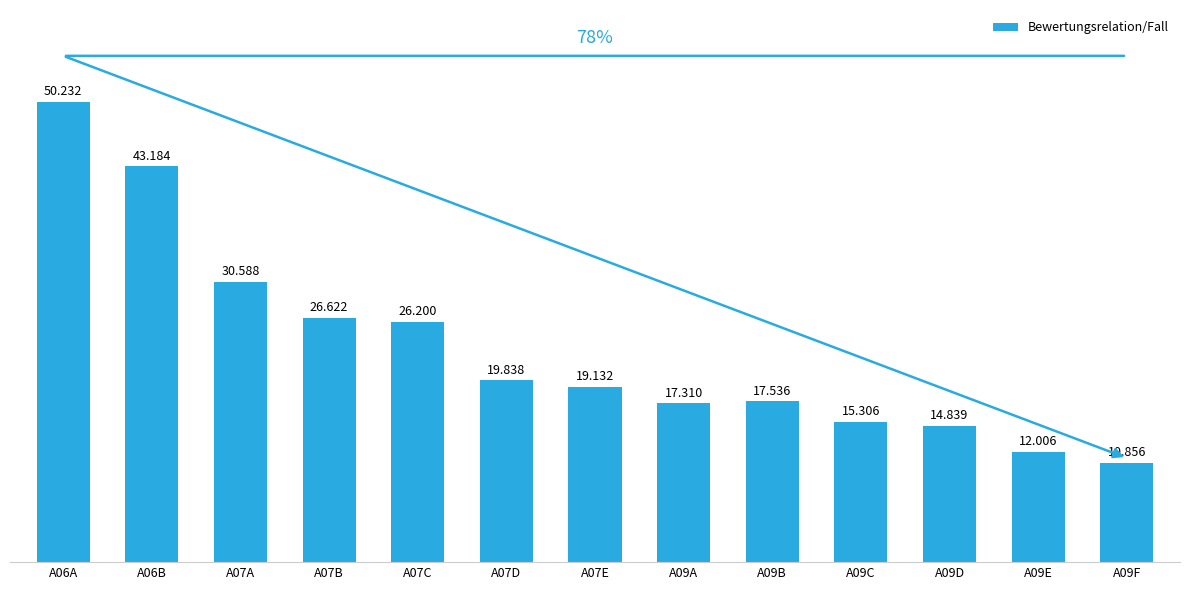

The chart shows a value of 41.5 at A07C. True or false?

False